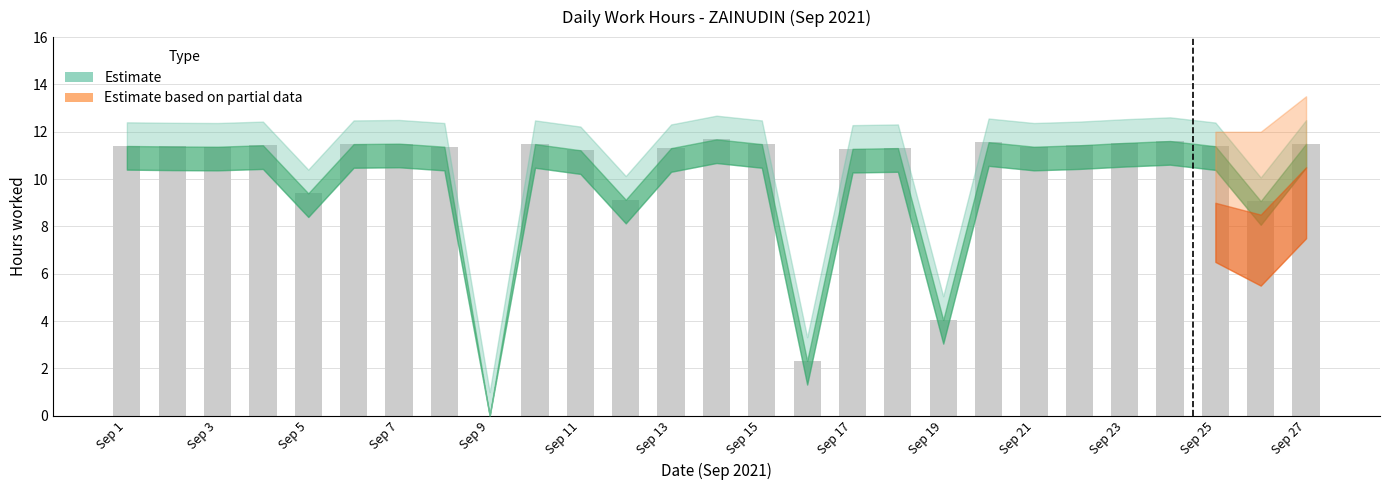

What is the greatest value displayed?

11.7